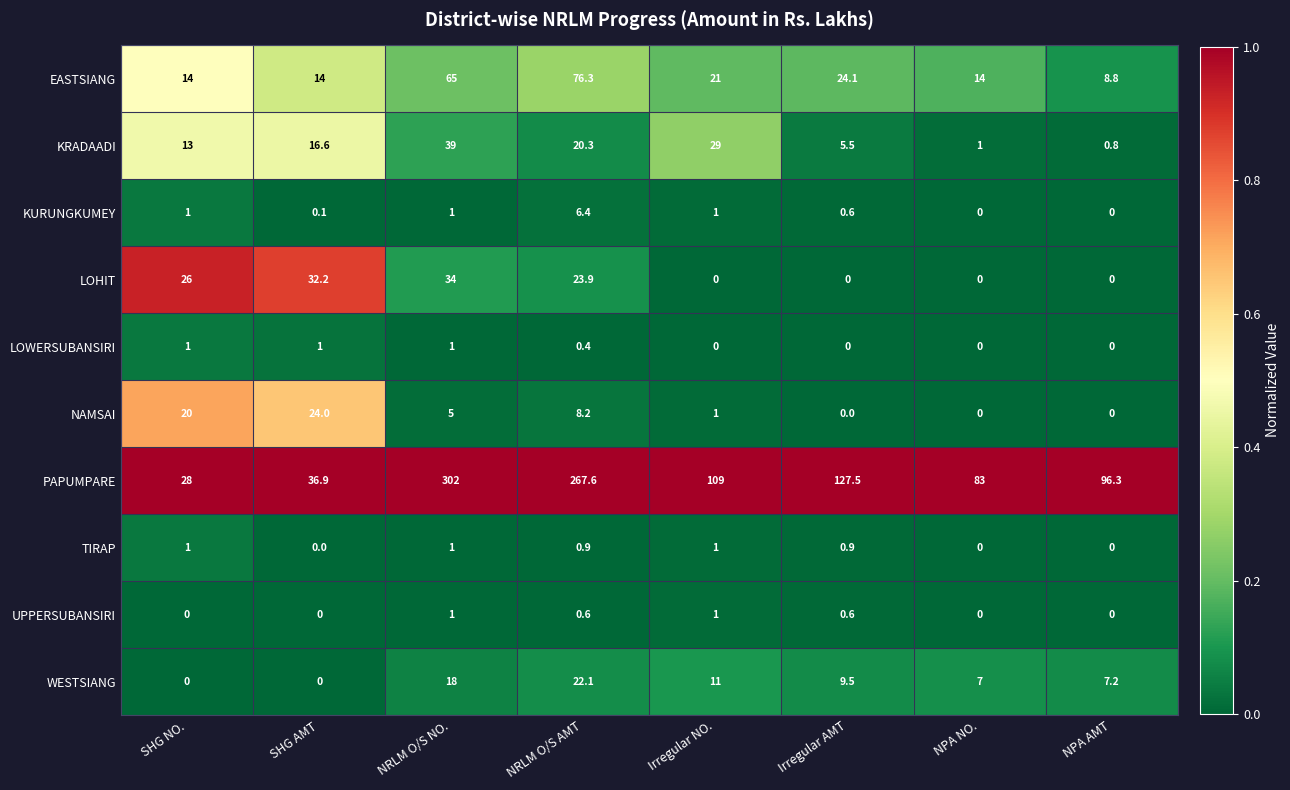

True or false: KURUNGKUMEY has a value of -2.0 at NPA NO..

False